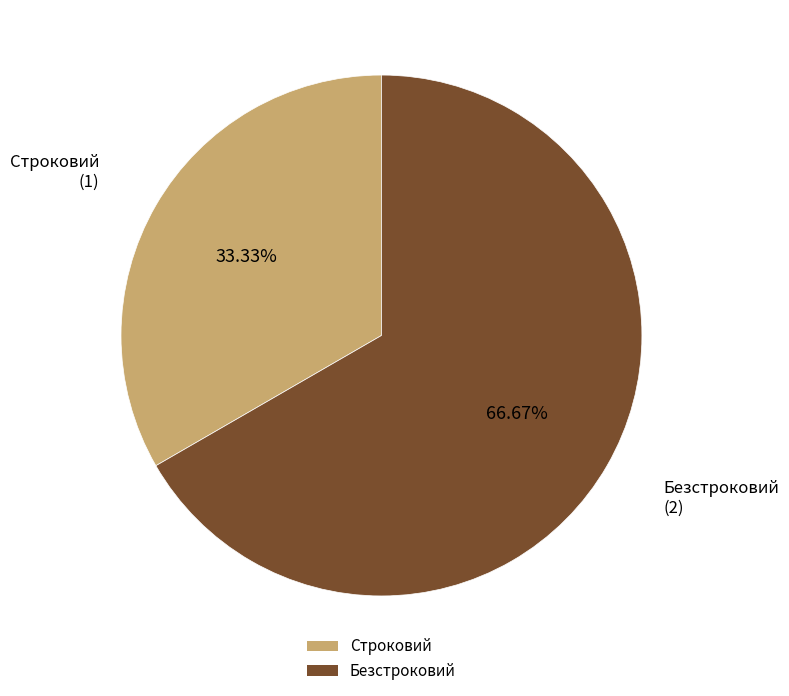

Is there any slice that represents more than half of the pie?

Yes